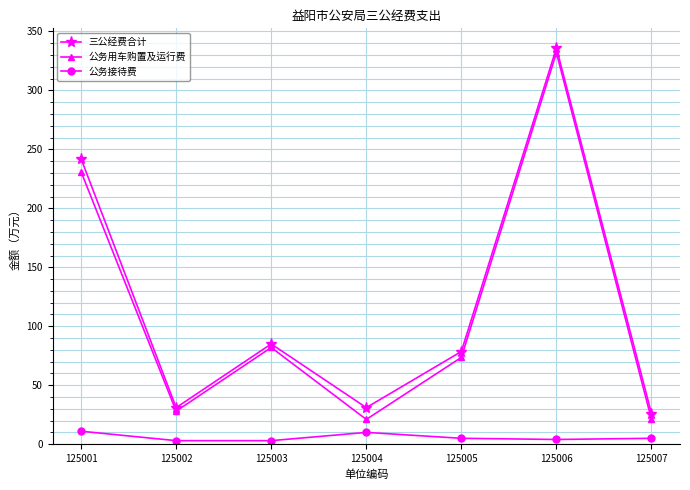

What is the difference between the maximum and second lowest values in the 公务接待费 series?

8.0